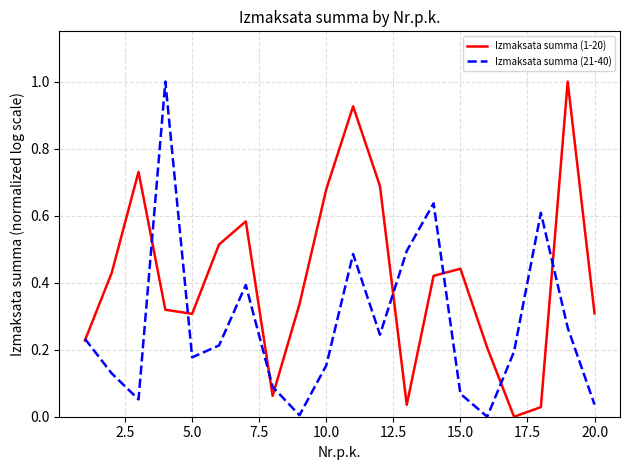

List the series in order of their overall mean, highest first.

Izmaksata summa (1-20), Izmaksata summa (21-40)